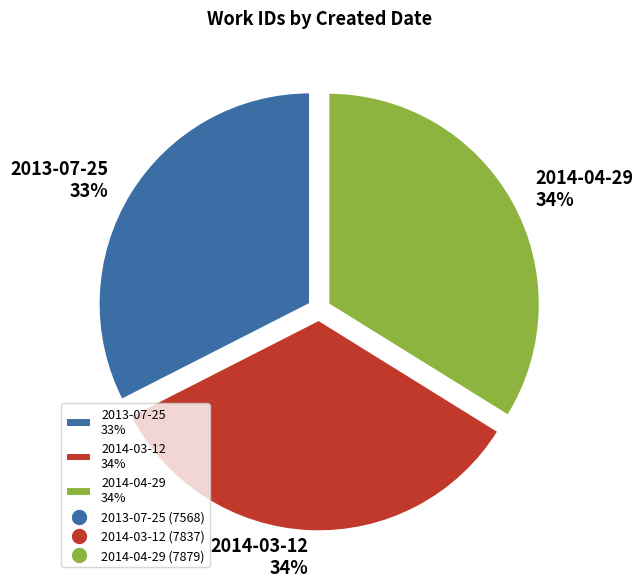

Which category has the smallest portion of the pie?

2013-07-25